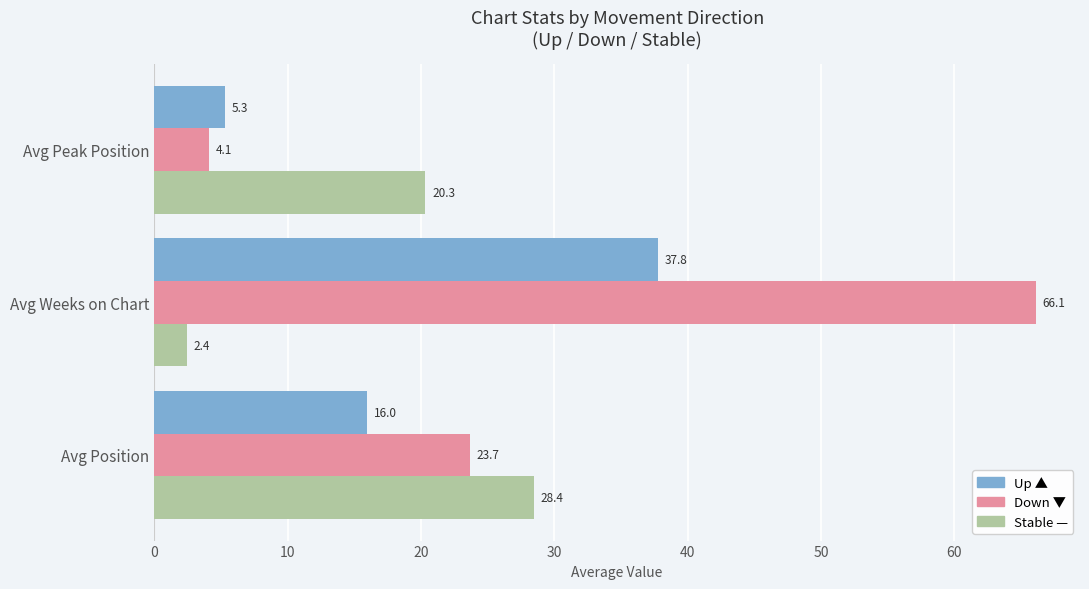

What is the difference between the highest and lowest values at Avg Weeks on Chart?

63.7